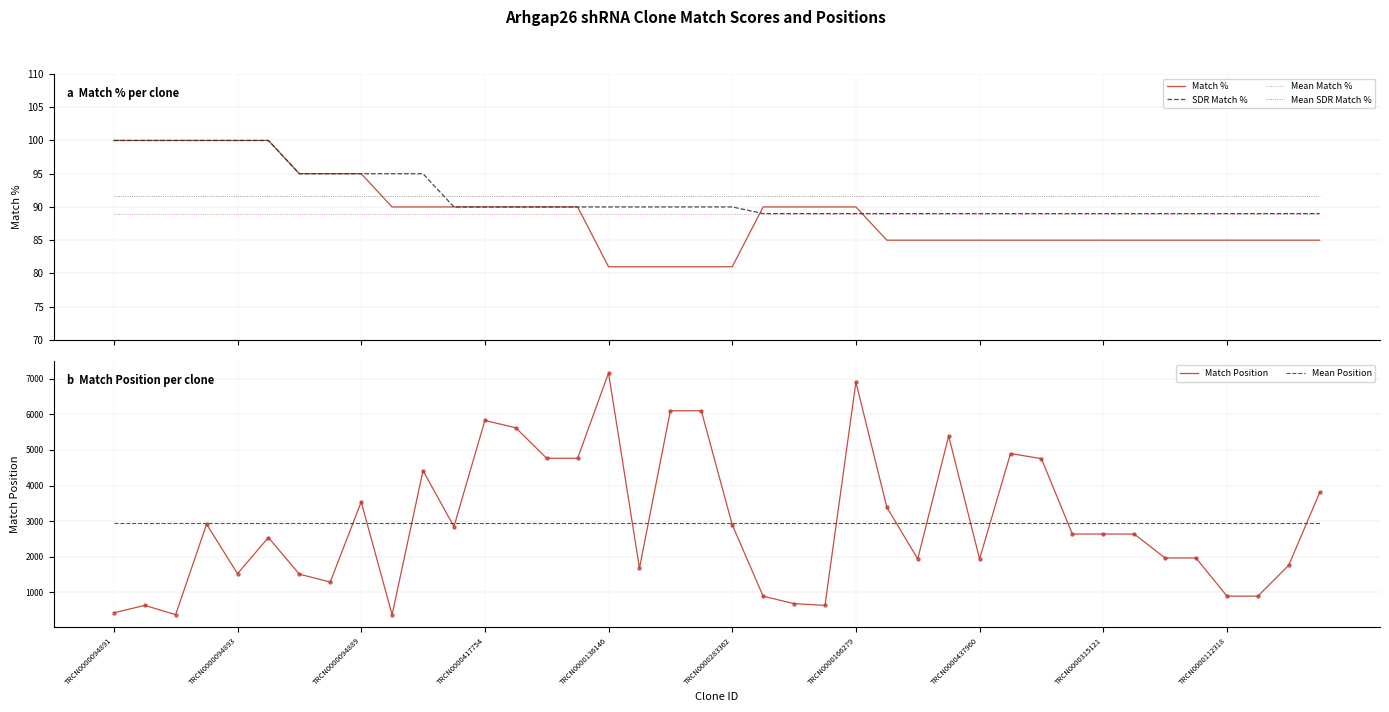

True or false: Match % has more than 0 interior local peaks.

False